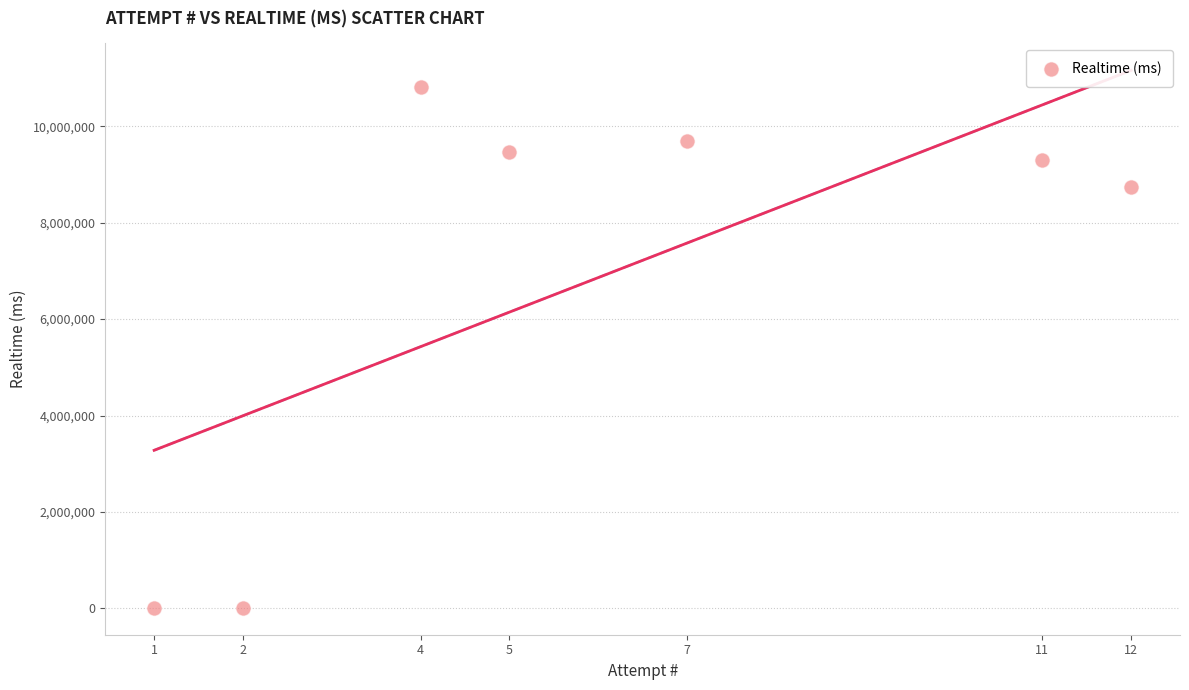

What Y value in the scatter plot is closest to 5408730?

8729256